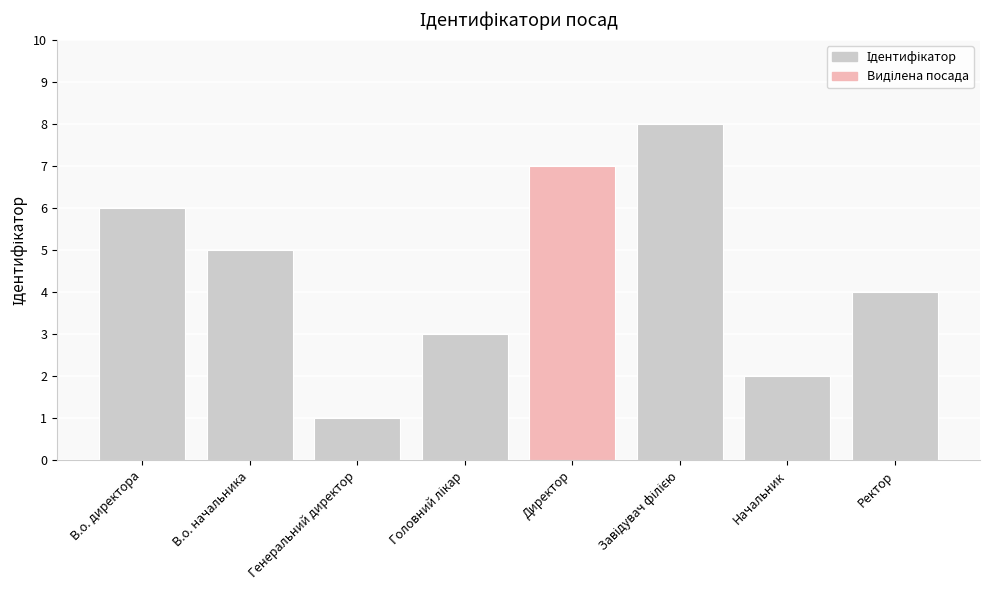

Reading left to right, extract all data points from this chart.

6	5	1	3	7	8	2	4